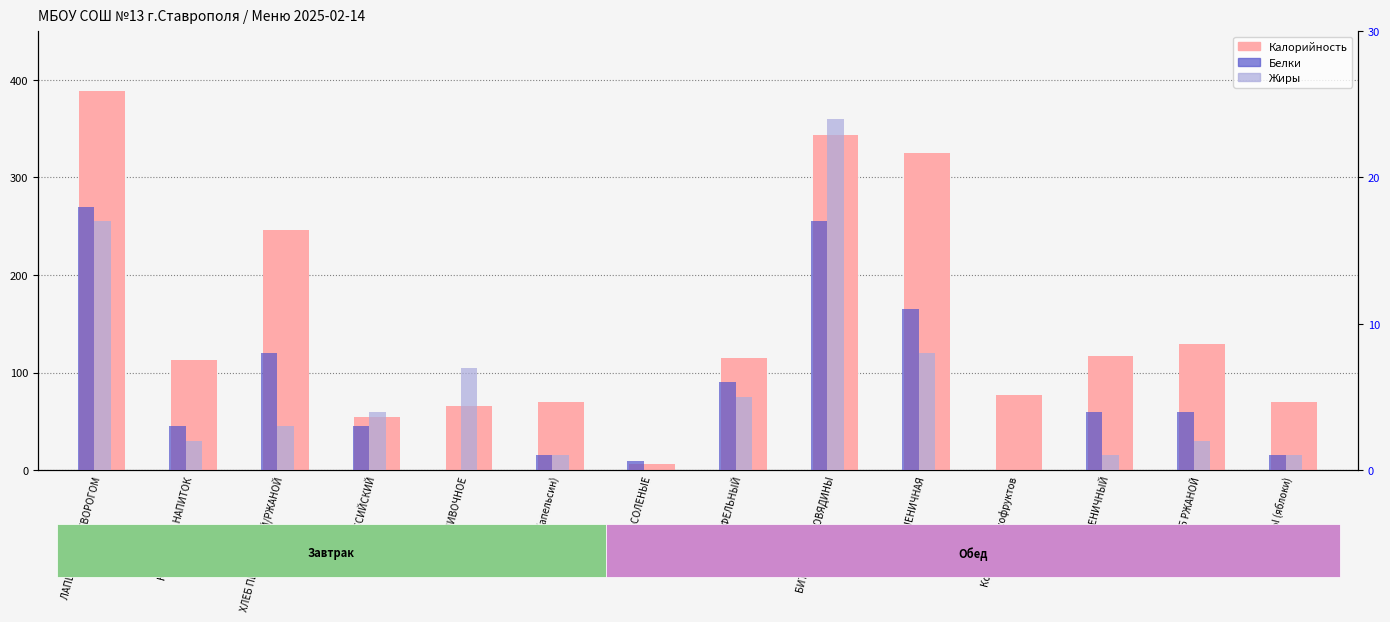

Rank the series at ФРУКТЫ (яблоки) from lowest to highest value.

Белки, Жиры, Калорийность